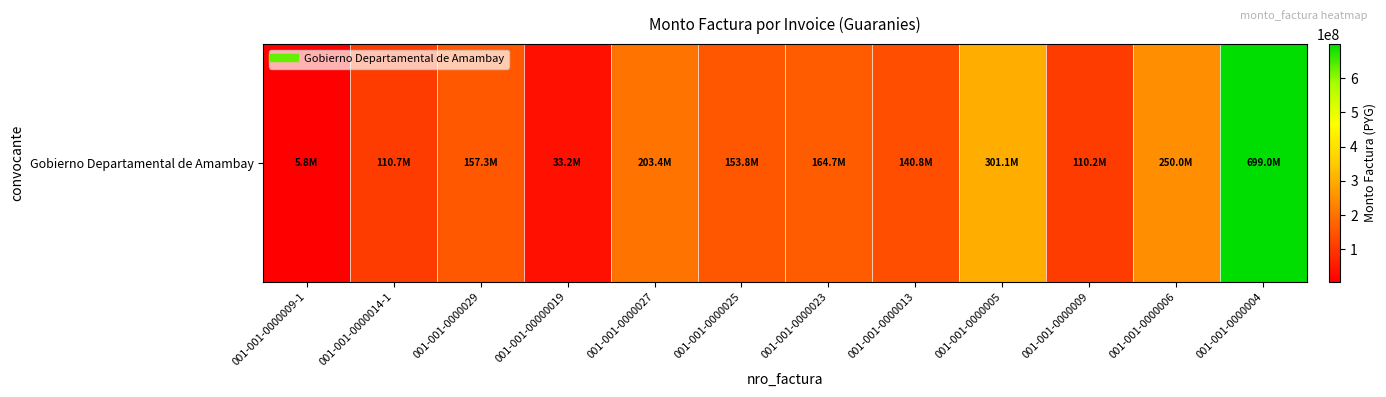

The value at 001-001-0000009-1 is 5801688. True or false?

True